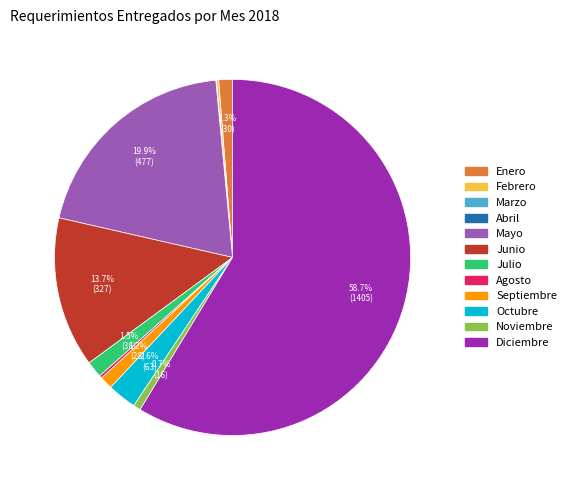

To the nearest percent, what percentage of the pie is Mayo?

20%